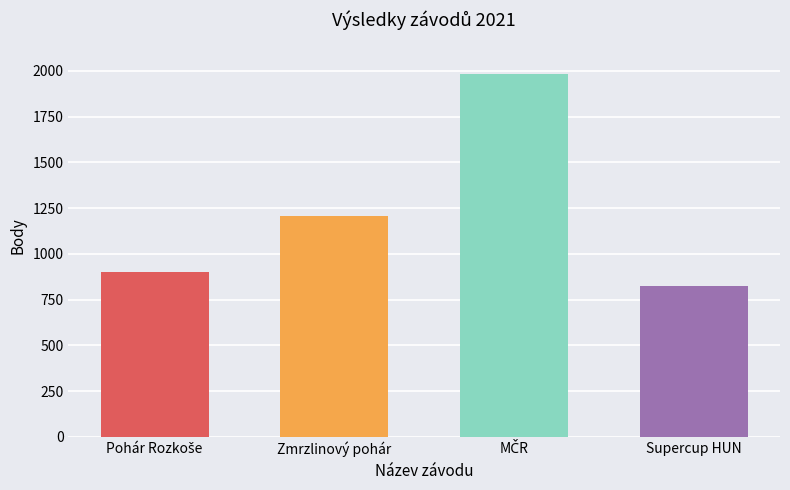

Is it true that the value at Zmrzlinový pohár is 1206?

True